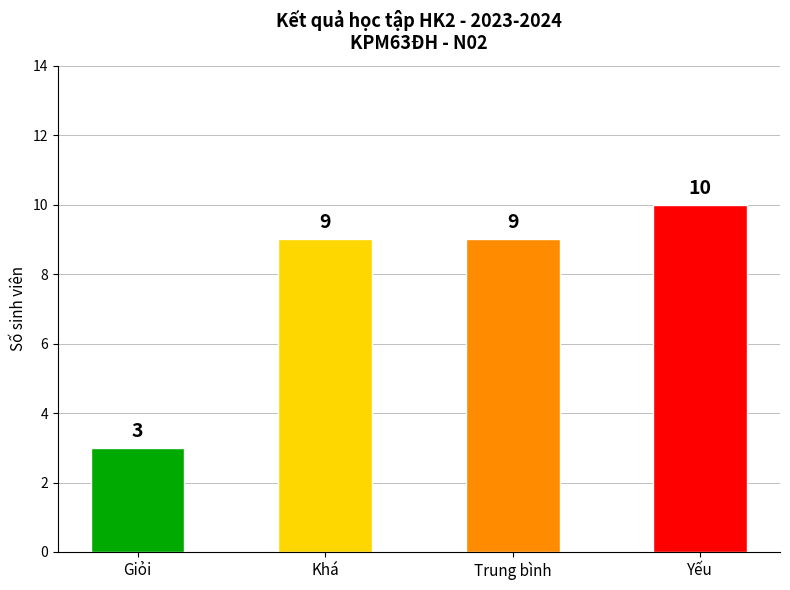

Count the number of categories in the chart.

4